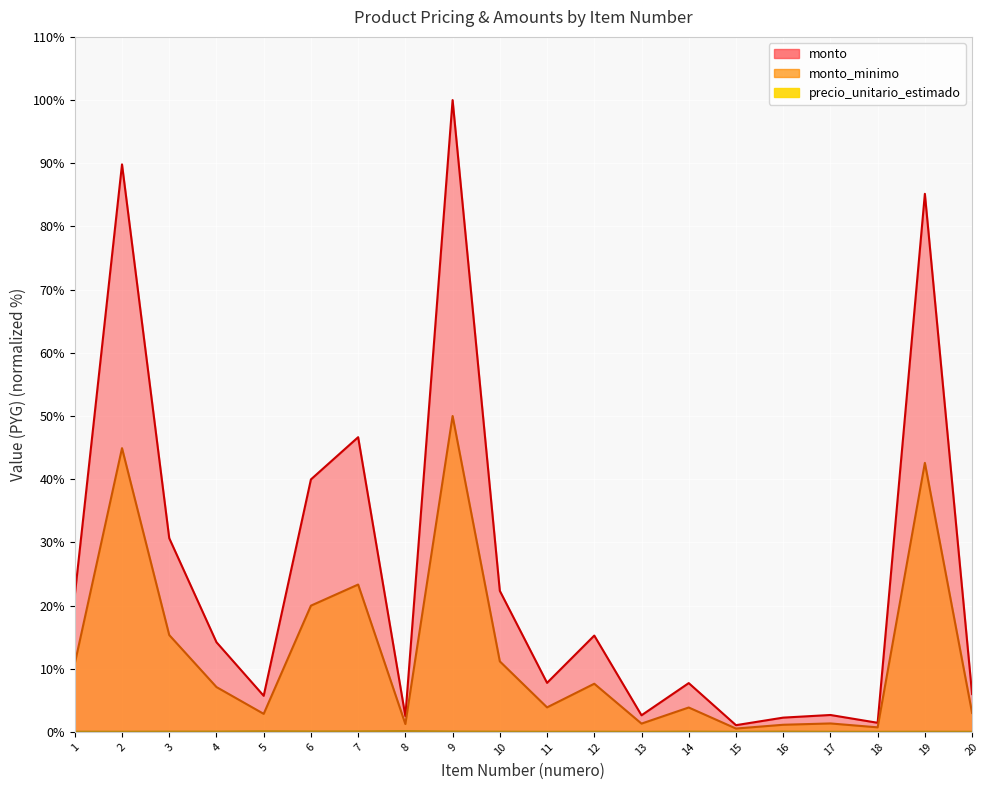

True or false: monto and monto_minimo intersect in this chart.

False